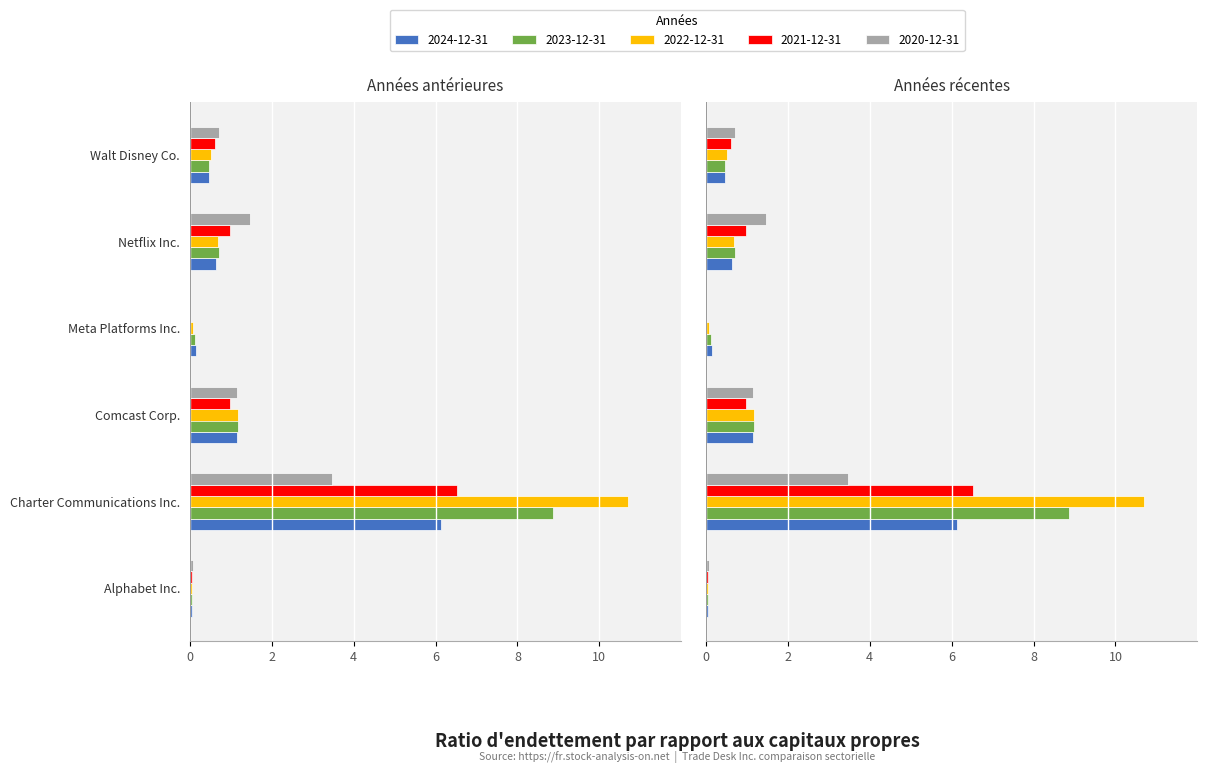

What is the difference between the highest and lowest values at Netflix Inc.?

0.8